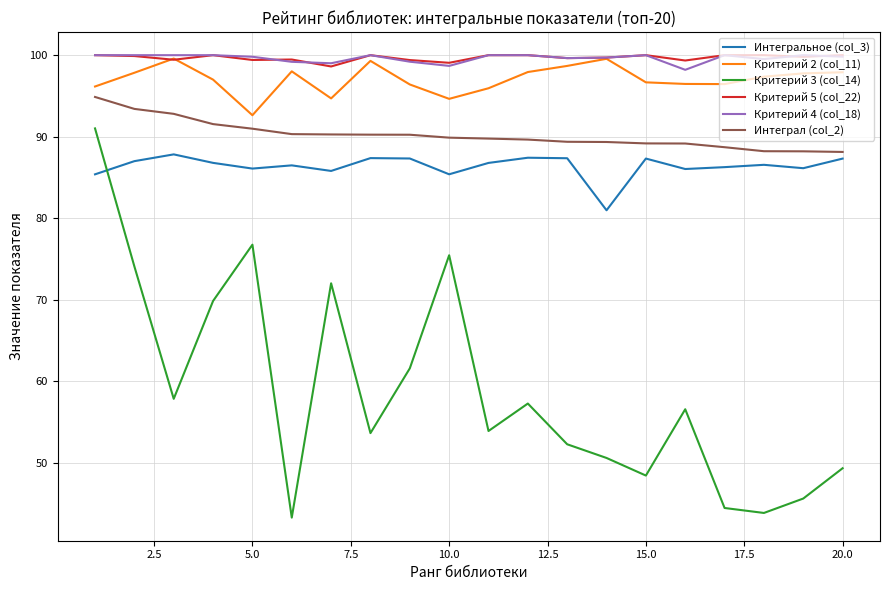

Which series has the largest range (max minus min)?

Критерий 3 (col_14)